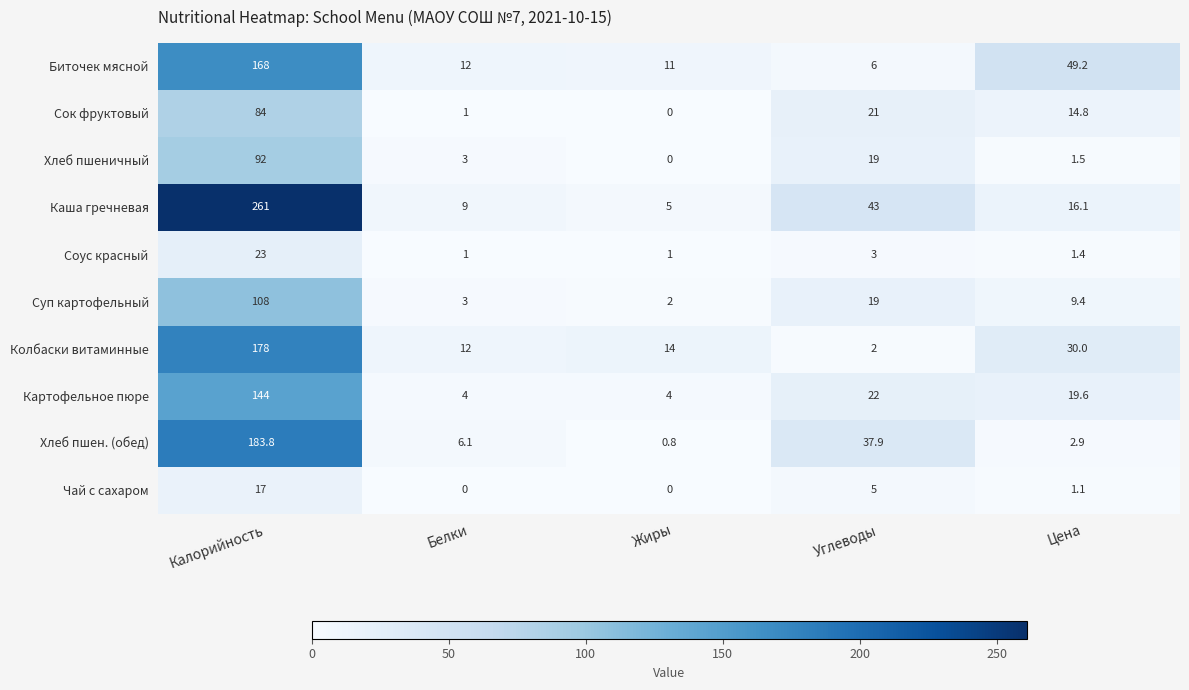

List the labels in order of Биточек мясной value, largest first.

Калорийность, Цена, Белки, Жиры, Углеводы